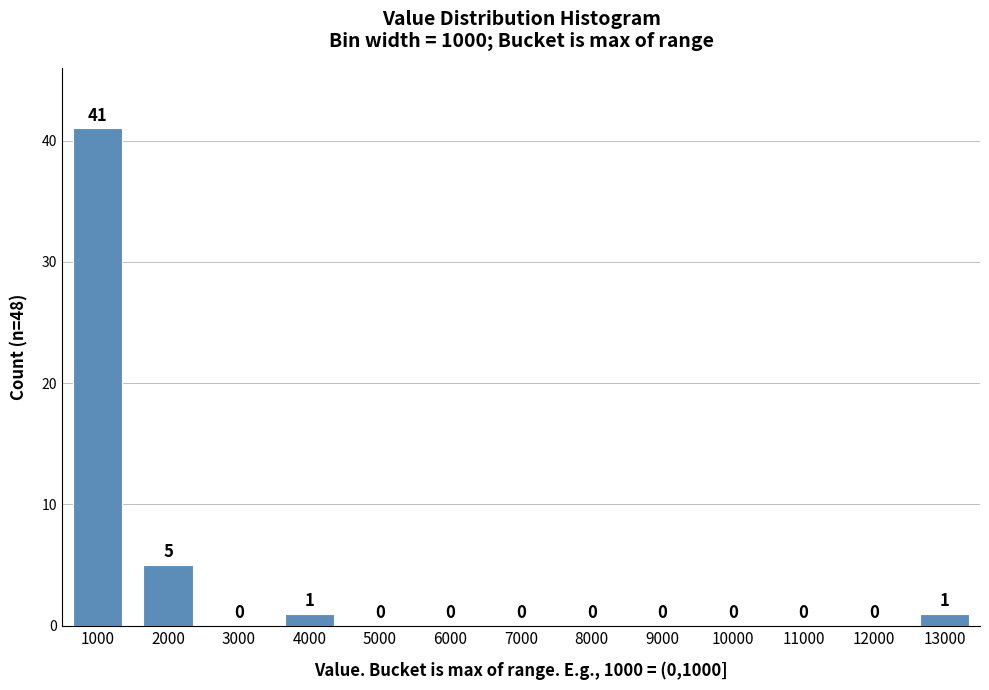

Reading left to right, extract all data points from this chart.

1000=41	2000=5	3000=0	4000=1	5000=0	6000=0	7000=0	8000=0	9000=0	10000=0	11000=0	12000=0	13000=1